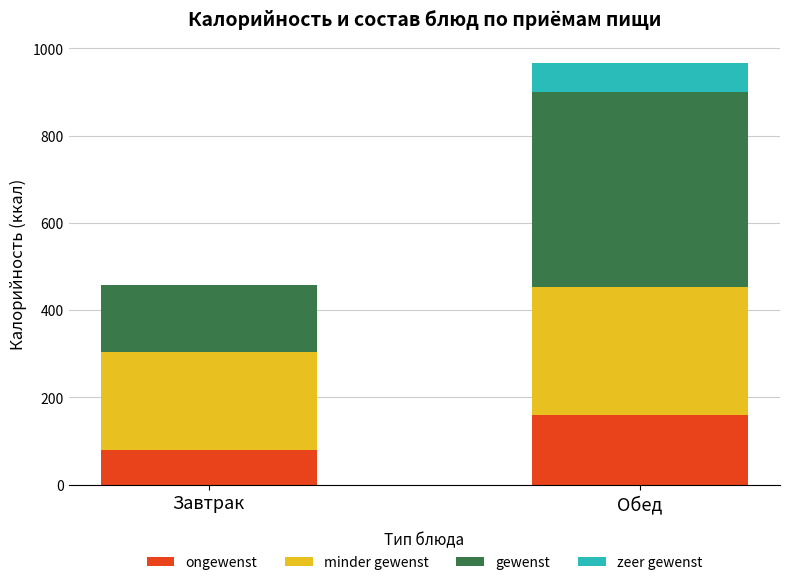

What is the total value across all series at Обед?

966.4